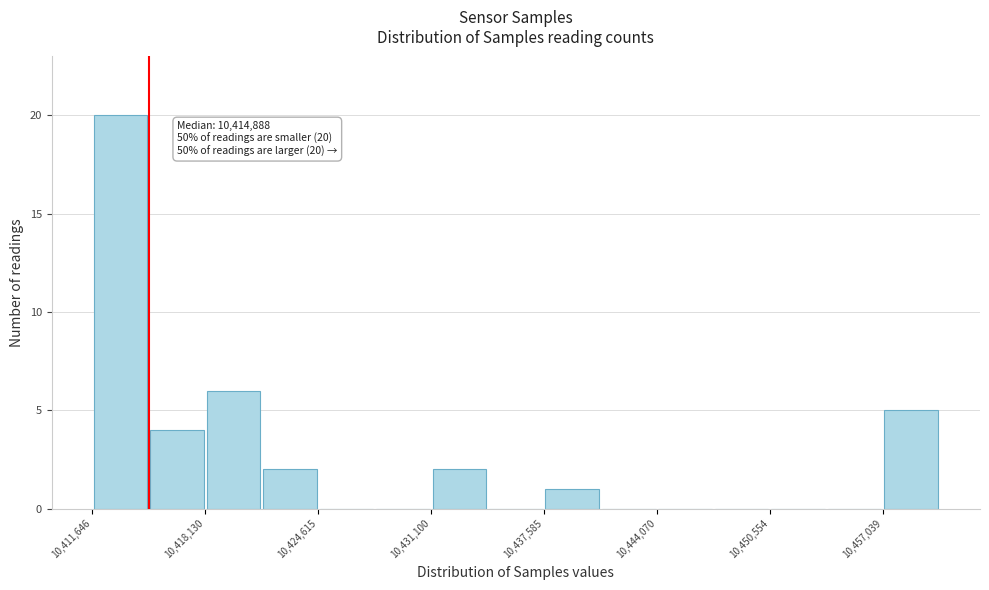

Around what value on the x-axis is the tallest bar? Give the approximate position of its centre, as read against the axis.

10413000